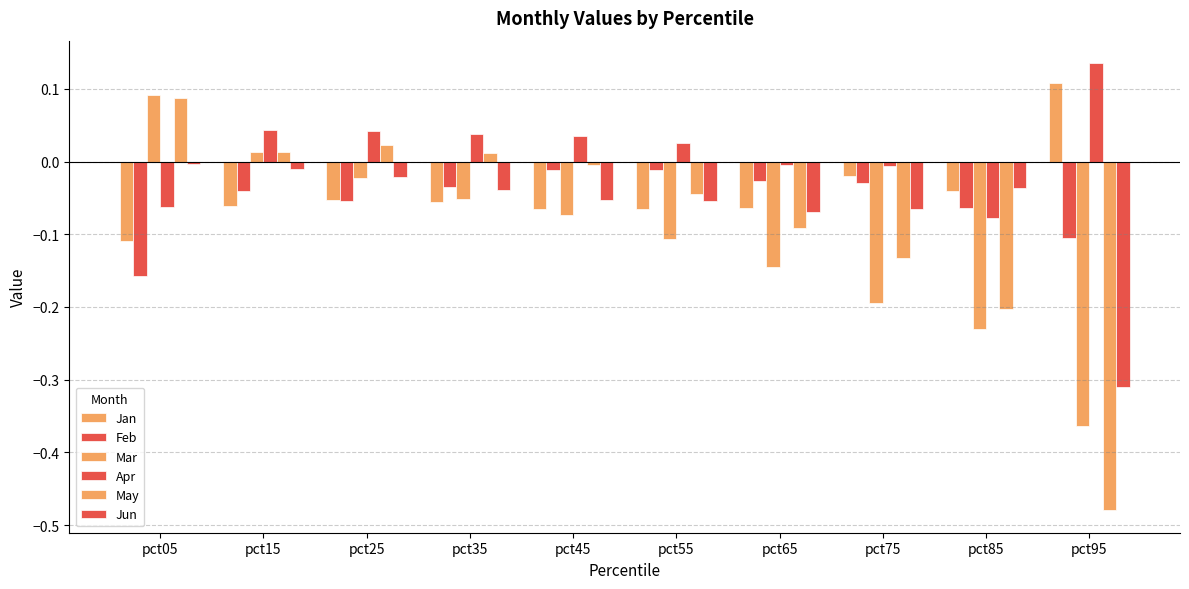

How many distinct data groups are displayed?

6